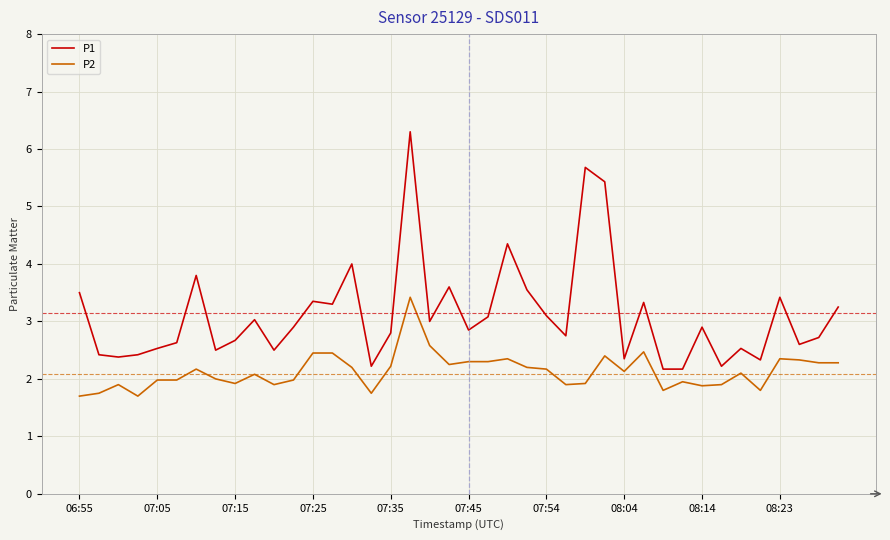

How many series are shown in this chart?

2